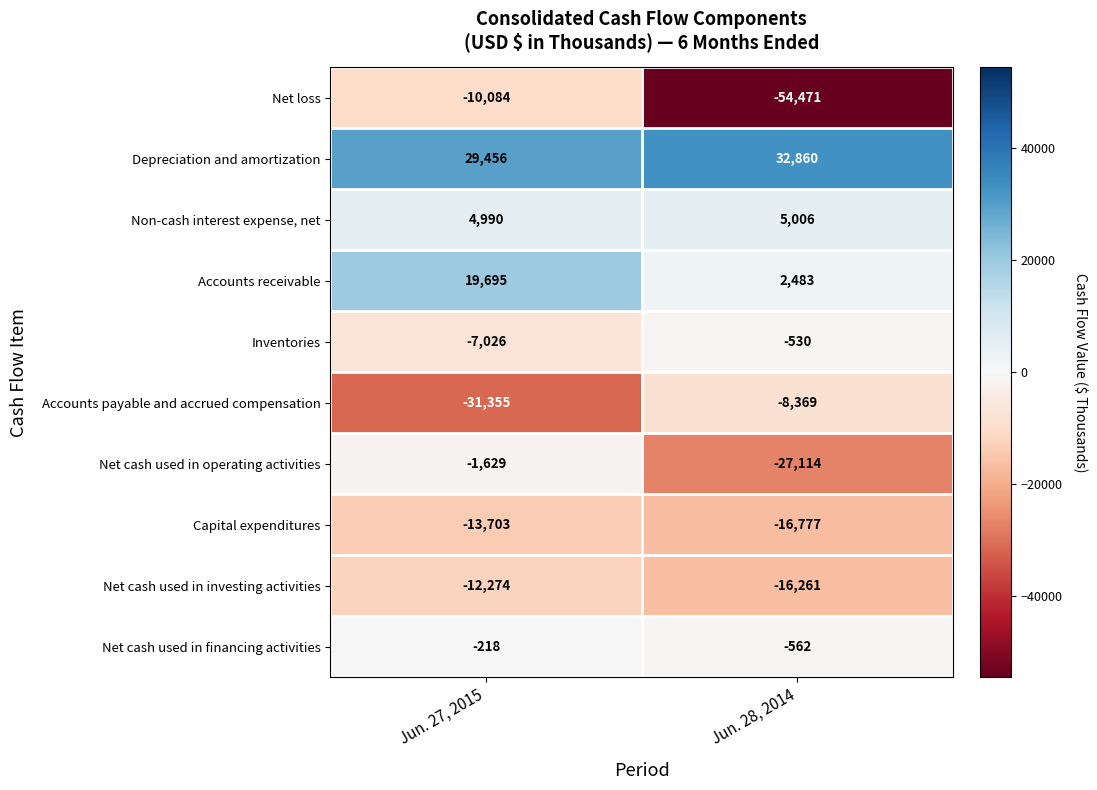

Reading left to right, extract all data points from this chart.

Net loss: -10084	-54471
Depreciation and amortization: 29456	32860
Non-cash interest expense, net: 4990	5006
Accounts receivable: 19695	2483
Inventories: -7026	-530
Accounts payable and accrued compensation: -31355	-8369
Net cash used in operating activities: -1629	-27114
Capital expenditures: -13703	-16777
Net cash used in investing activities: -12274	-16261
Net cash used in financing activities: -218	-562